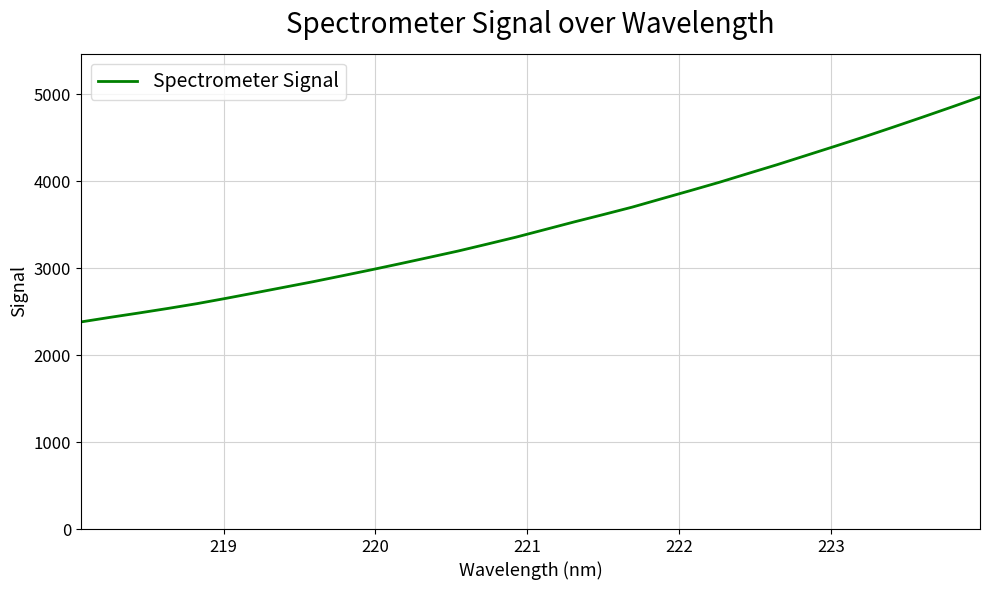

What is the smallest value displayed?

2380.1